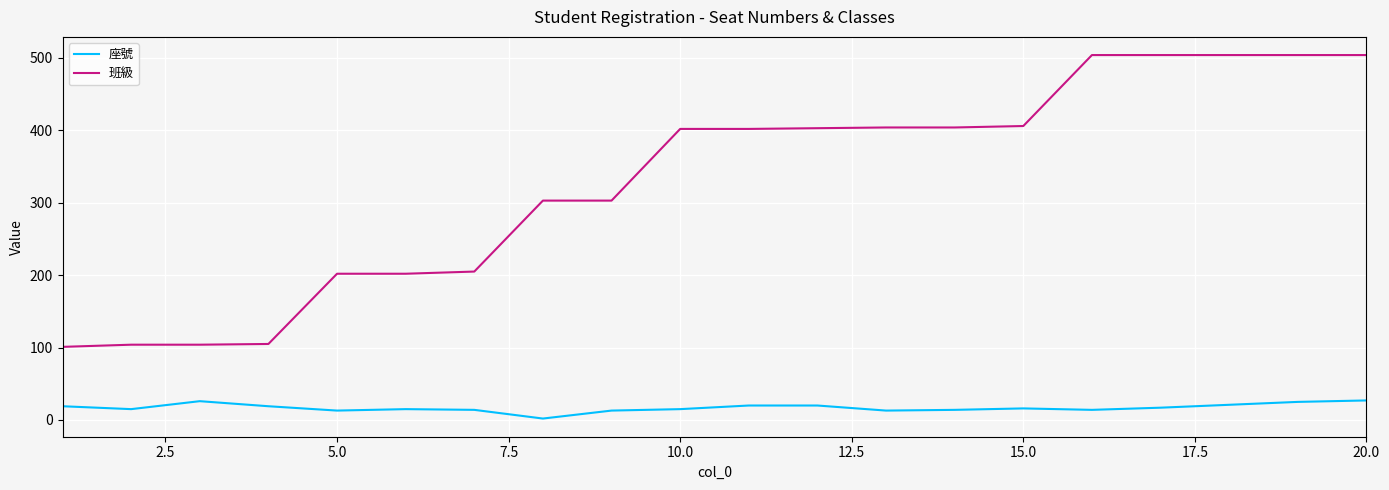

True or false: 班級 and 座號 intersect in this chart.

False